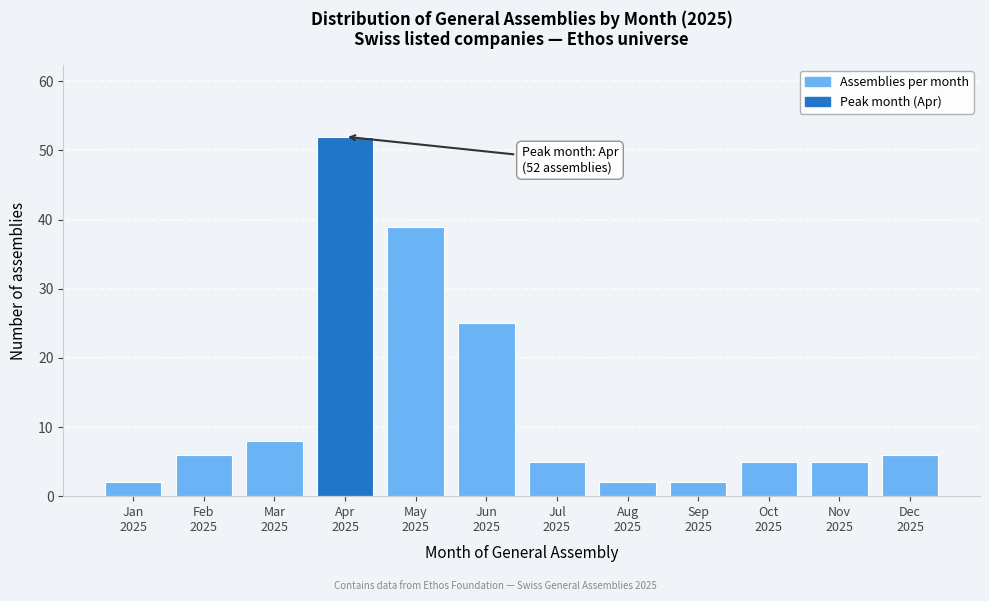

Reading left to right, transcribe all the data shown in this chart.

2	6	8	52	39	25	5	2	2	5	5	6